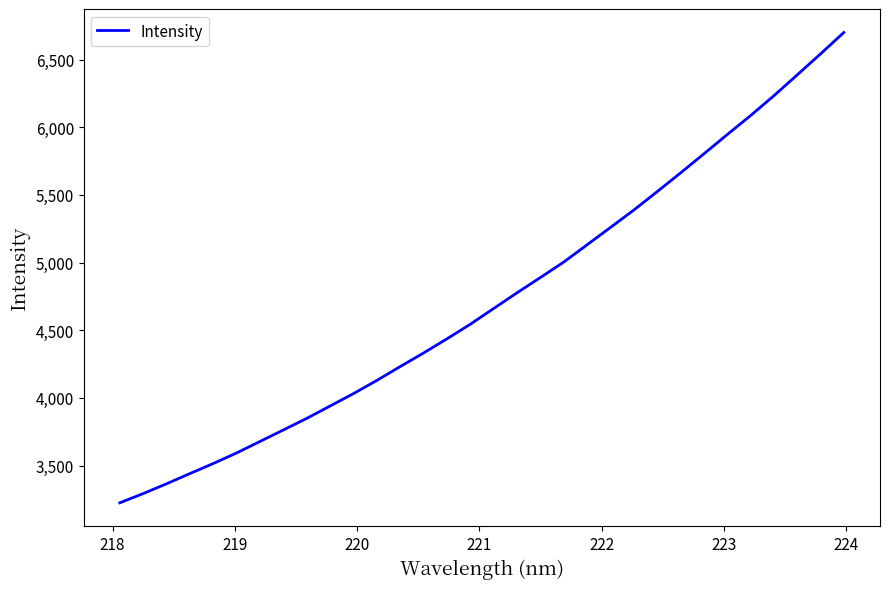

What is the difference between the maximum and minimum values?

3475.4